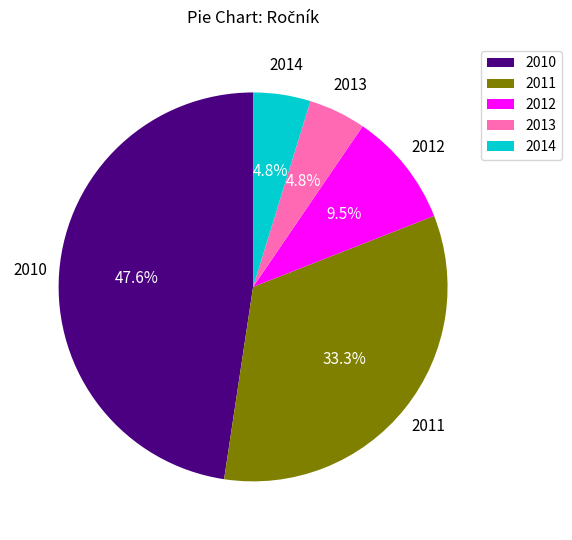

Which slice is the largest?

2010